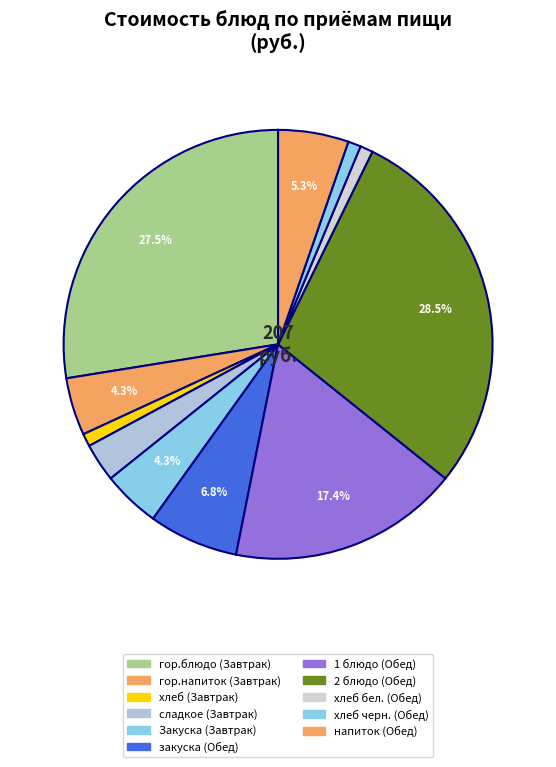

Which slice is the smallest?

хлеб (Завтрак)